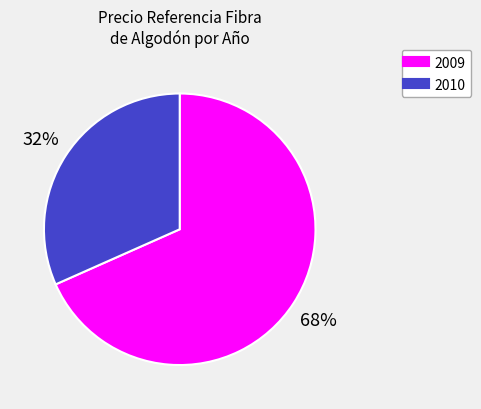

How many segments does this pie chart have?

2